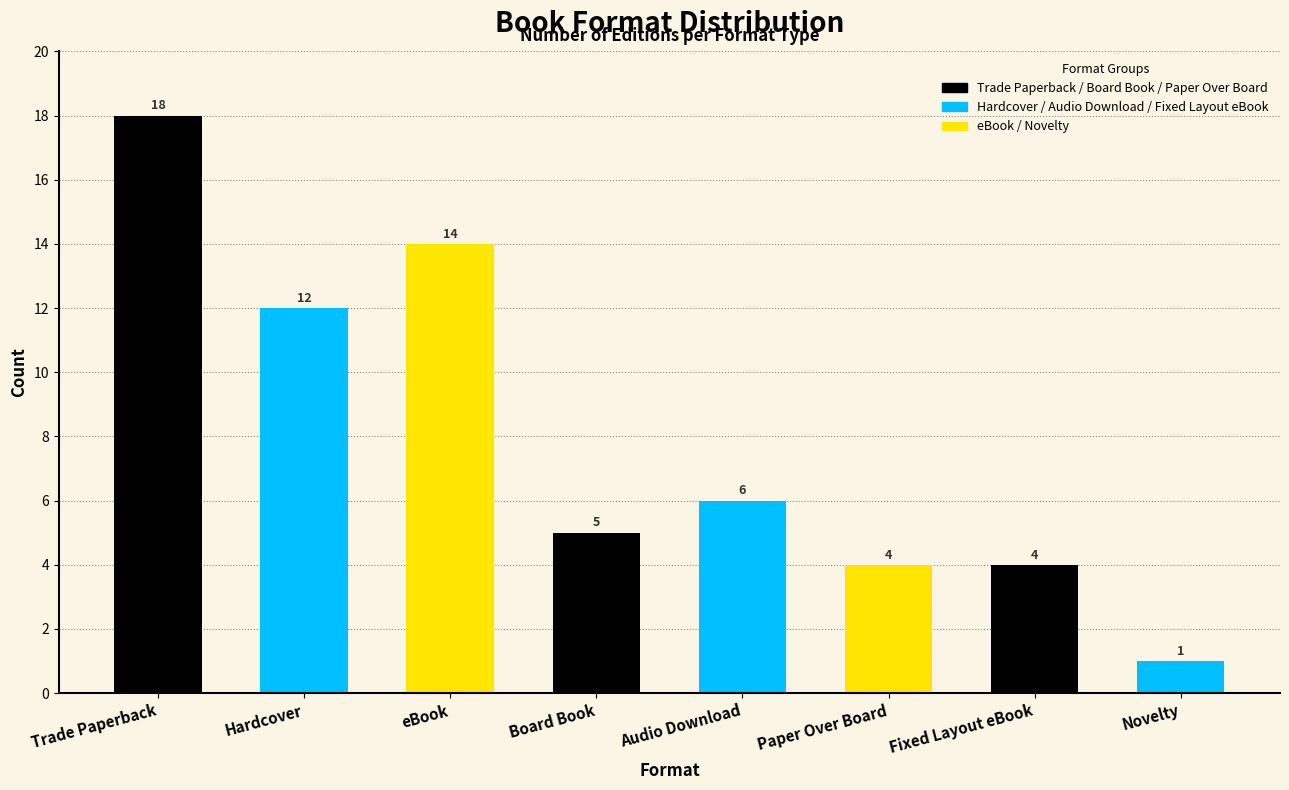

Reading left to right, transcribe all the data shown in this chart.

Trade Paperback=18	Hardcover=12	eBook=14	Board Book=5	Audio Download=6	Paper Over Board=4	Fixed Layout eBook=4	Novelty=1